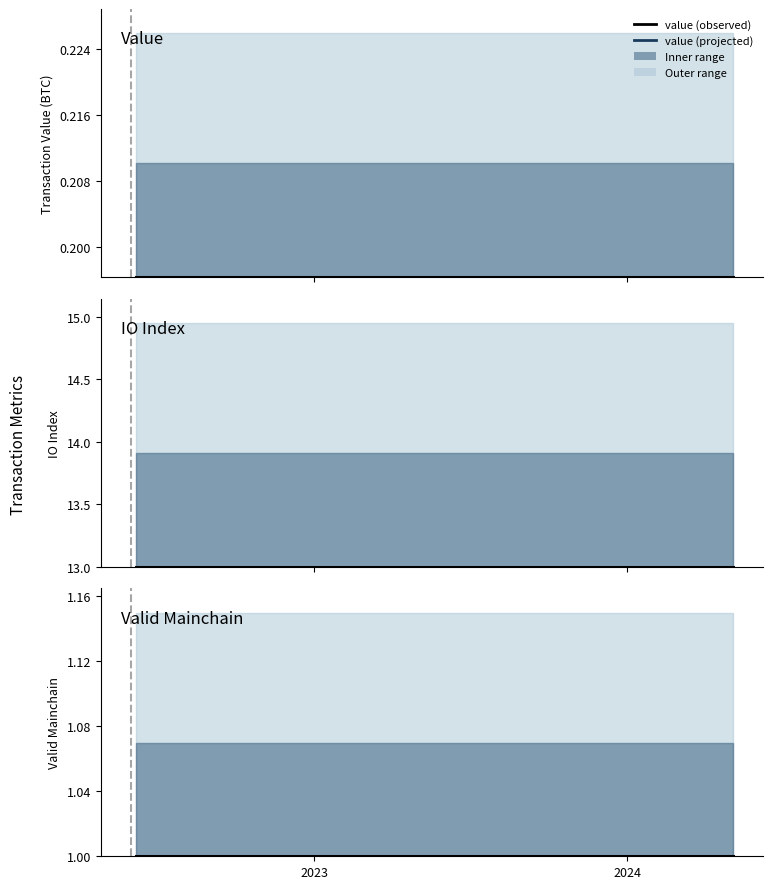

Which category has the highest value across all series?

2023